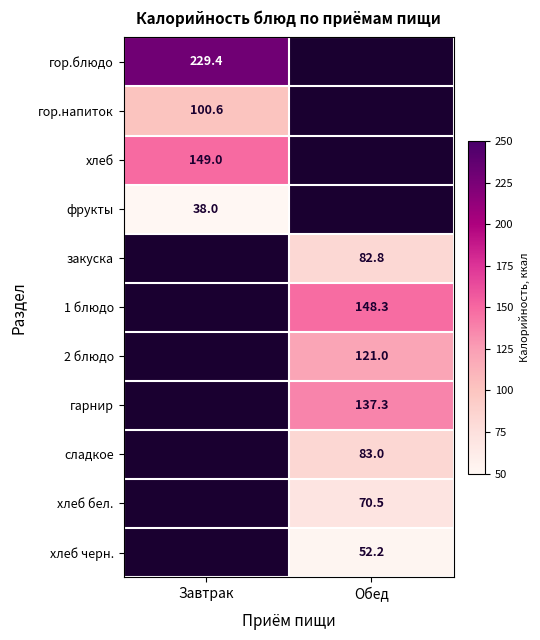

Is it true that хлеб equals 149.0 at Завтрак?

True